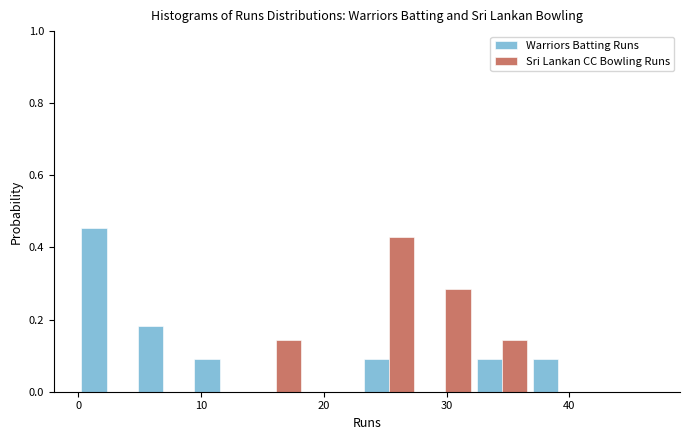

Reading left to right, list every range on the x-axis with the height of the bar of each series over it. Neither the bar edges nor the heights are printed on the chart, so give them approximately, as read against the axes.

0.0 to 4.6: Warriors Batting Runs=0.46	Sri Lankan CC Bowling Runs=0
4.6 to 9.2: Warriors Batting Runs=0.18	Sri Lankan CC Bowling Runs=0
9.2 to 13.8: Warriors Batting Runs=0.10	Sri Lankan CC Bowling Runs=0
13.8 to 18.4: Warriors Batting Runs=0	Sri Lankan CC Bowling Runs=0.14
18.4 to 23.0: Warriors Batting Runs=0	Sri Lankan CC Bowling Runs=0
23.0 to 27.6: Warriors Batting Runs=0.10	Sri Lankan CC Bowling Runs=0.42
27.6 to 32.2: Warriors Batting Runs=0	Sri Lankan CC Bowling Runs=0.28
32.2 to 36.8: Warriors Batting Runs=0.10	Sri Lankan CC Bowling Runs=0.14
36.8 to 41.4: Warriors Batting Runs=0.10	Sri Lankan CC Bowling Runs=0
41.4 to 46.0: Warriors Batting Runs=0	Sri Lankan CC Bowling Runs=0